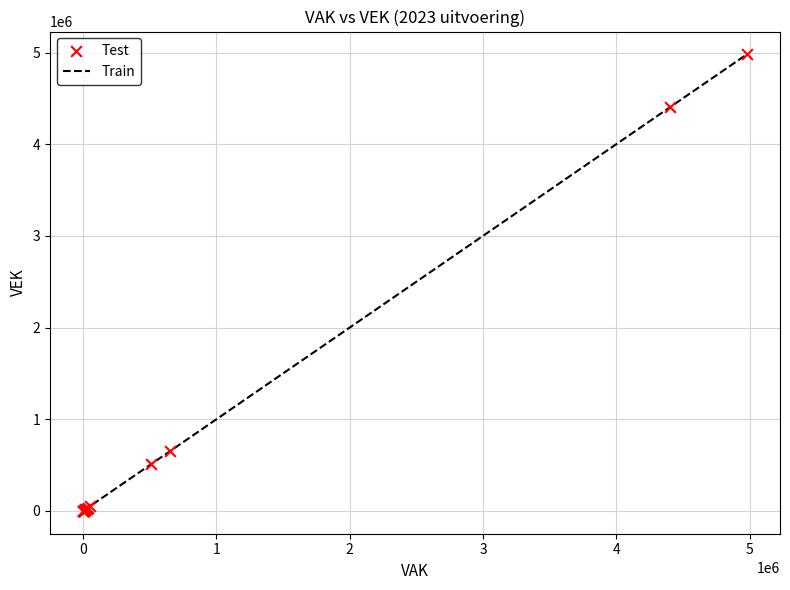

What Y value in the scatter plot is closest to 2489805?

652263